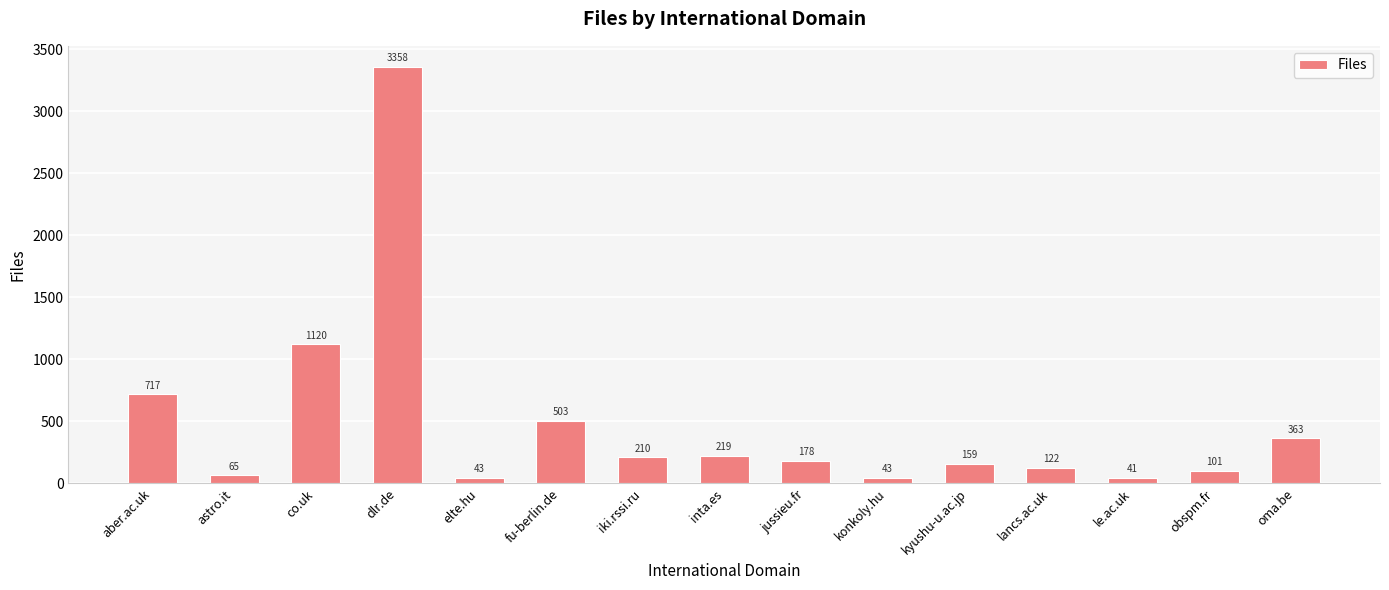

What is the difference between the second highest and second lowest values?

1077